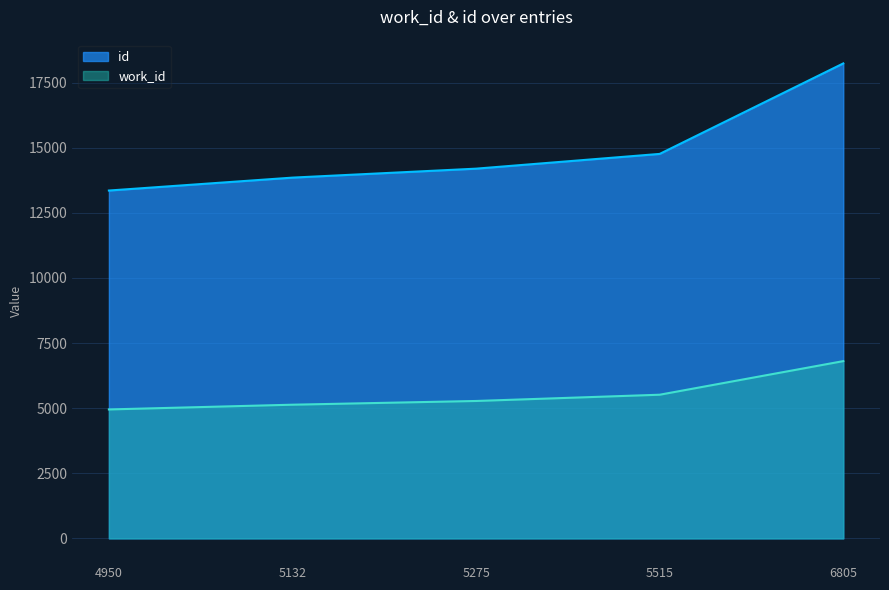

At which category is the sum across all series the highest?

6805